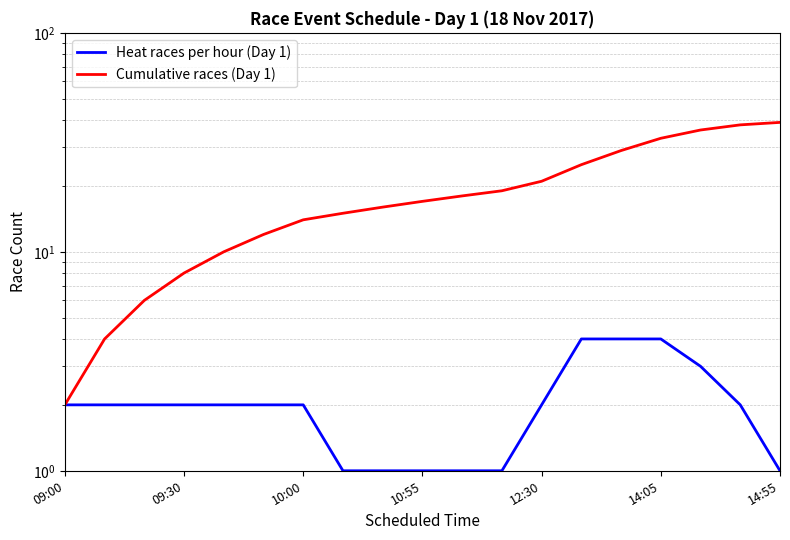

Between 8 and 15, which series saw the biggest shift?

Cumulative races (Day 1)